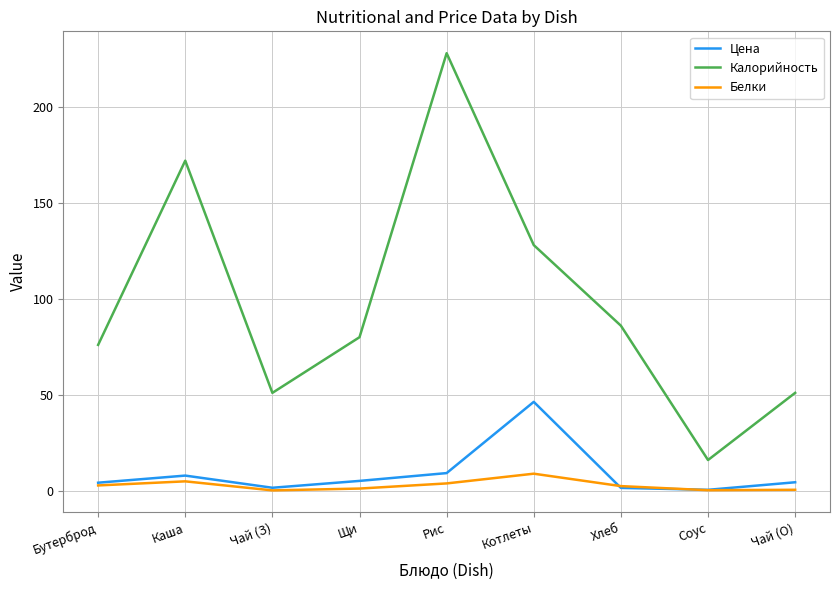

What is the difference between the maximum and second lowest values in the Калорийность series?

177.0